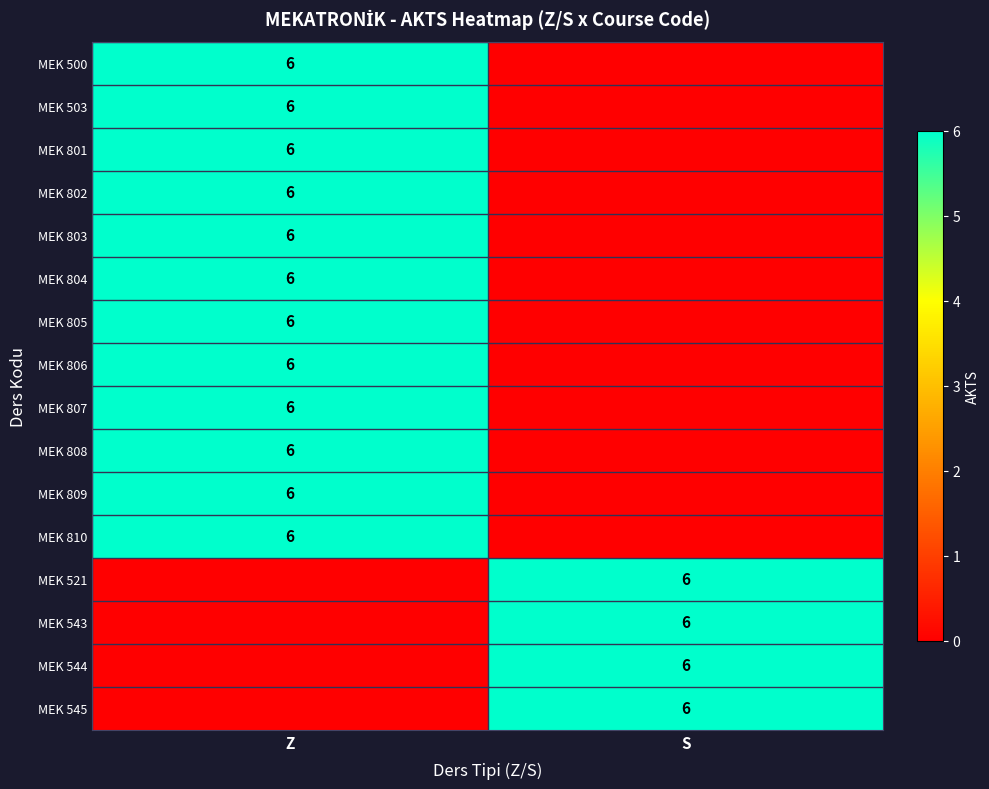

The value of MEK 521 at S is 1. True or false?

False